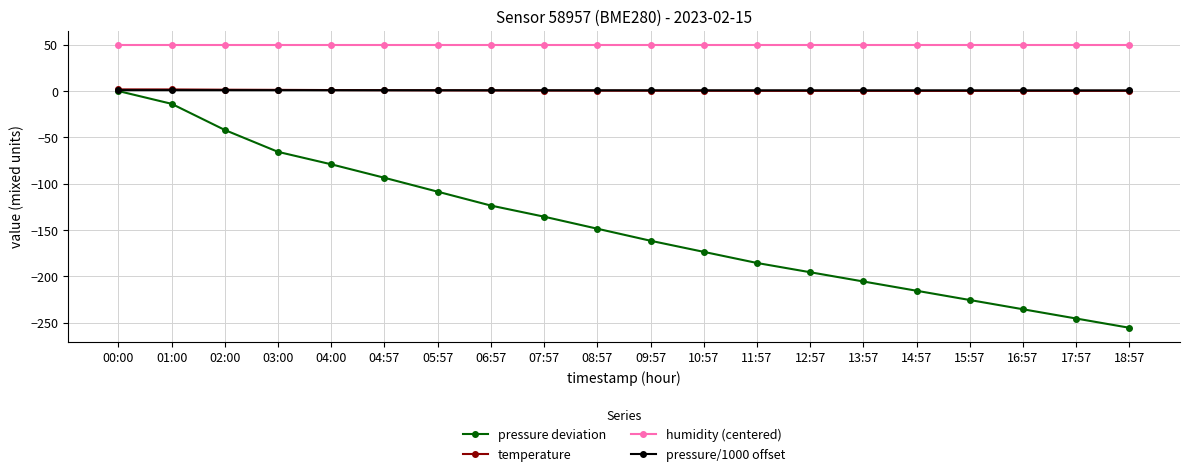

True or false: pressure deviation has a value of -13.8 at 01:00.

True